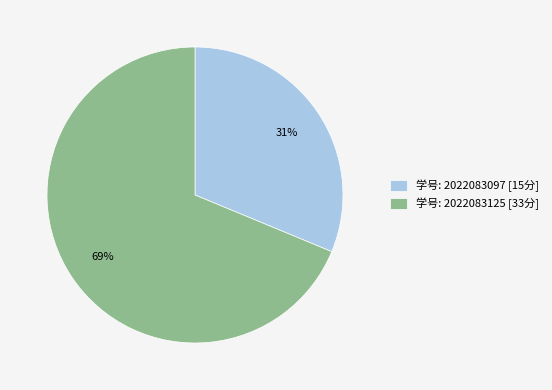

To the nearest percent, what is the average slice percentage?

50%